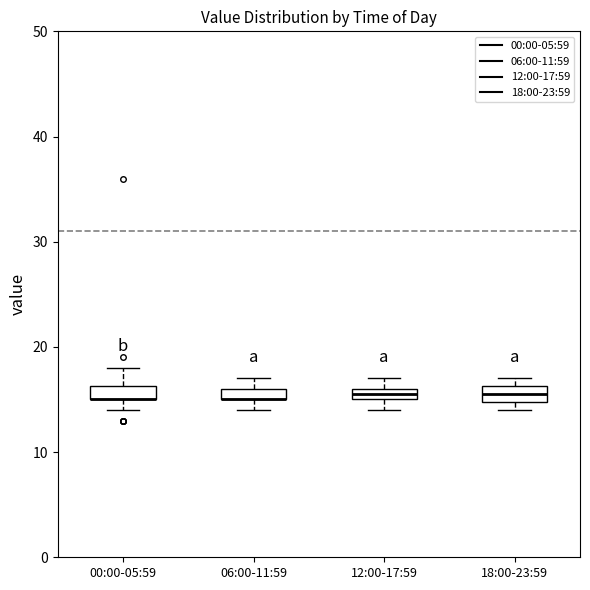

Where is the upper edge of the box for 18:00-23:59 on the y-axis? The values are not printed on the chart, so give them approximately, as read against the axis.

16